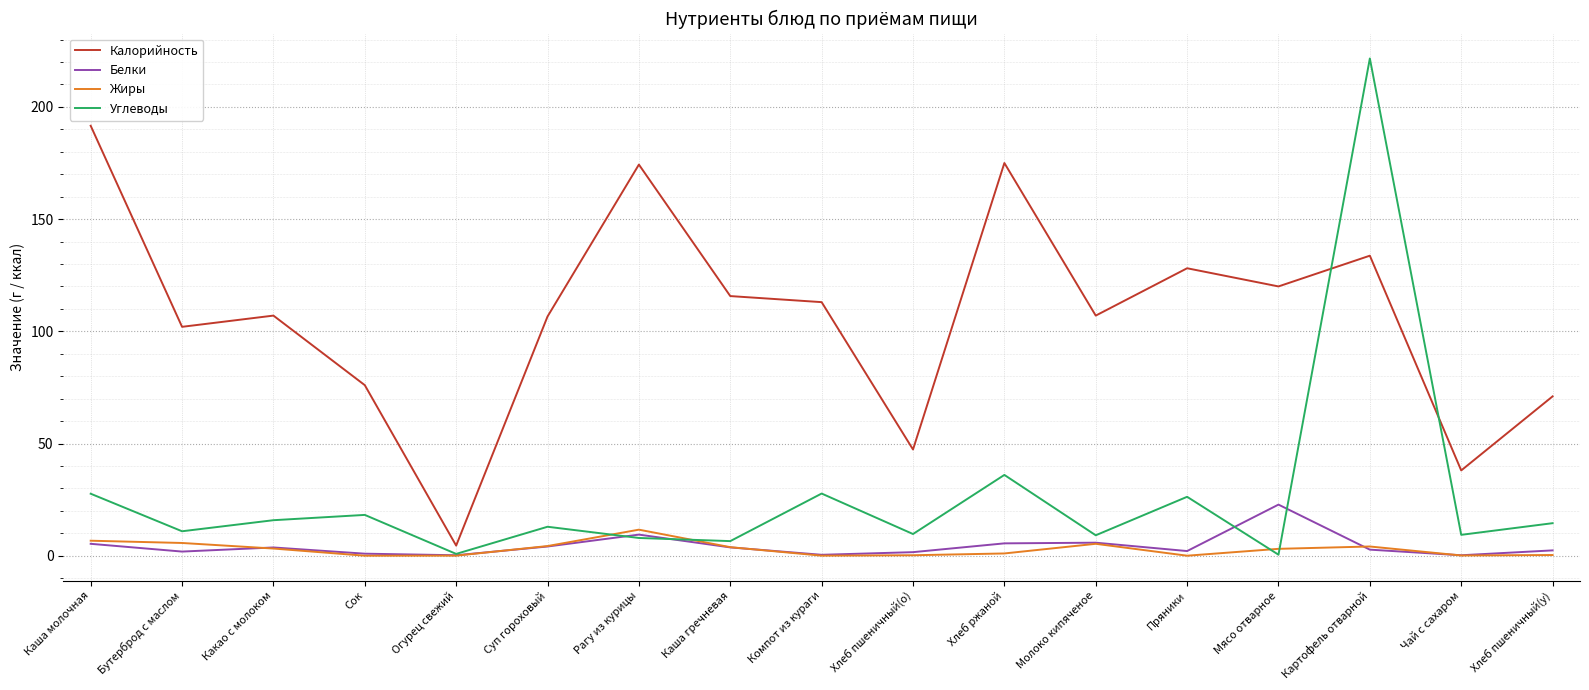

List the series in order of their peak value, lowest first.

Жиры, Белки, Калорийность, Углеводы